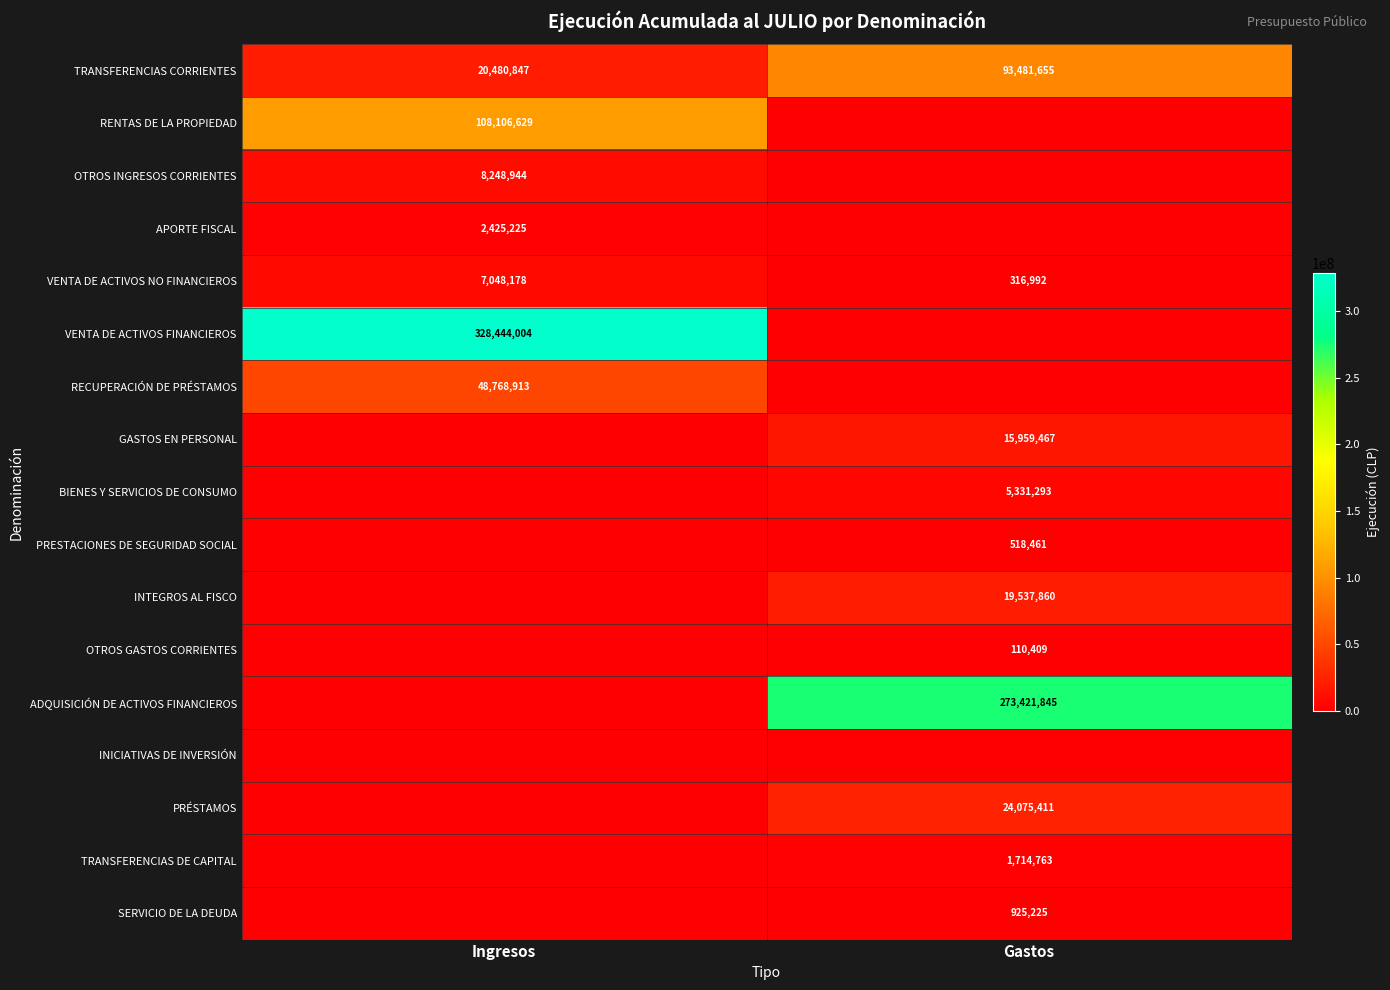

List the labels in order of VENTA DE ACTIVOS NO FINANCIEROS value, largest first.

Ingresos, Gastos